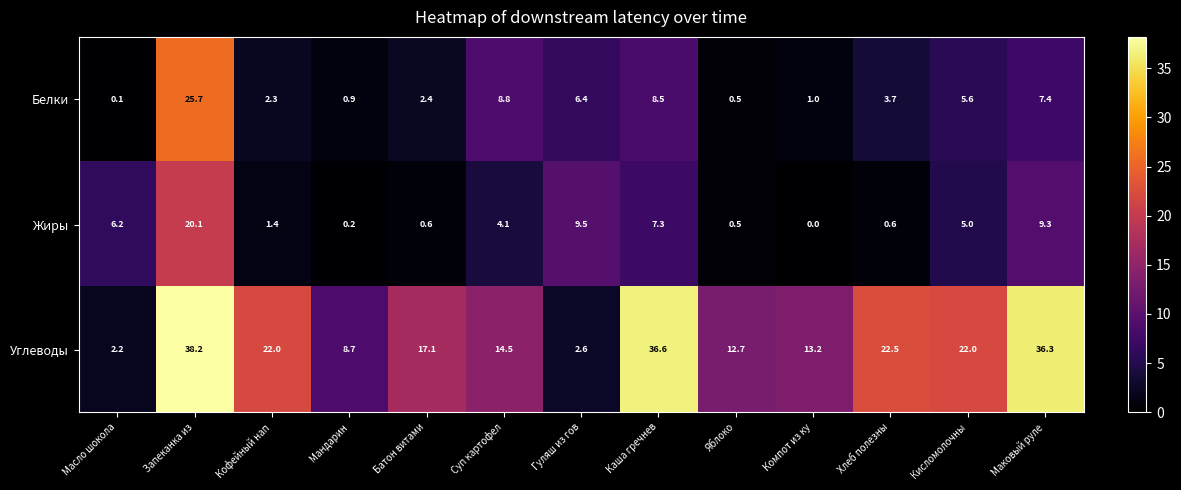

The Углеводы series shows 13.2 at Компот из ку. True or false?

True